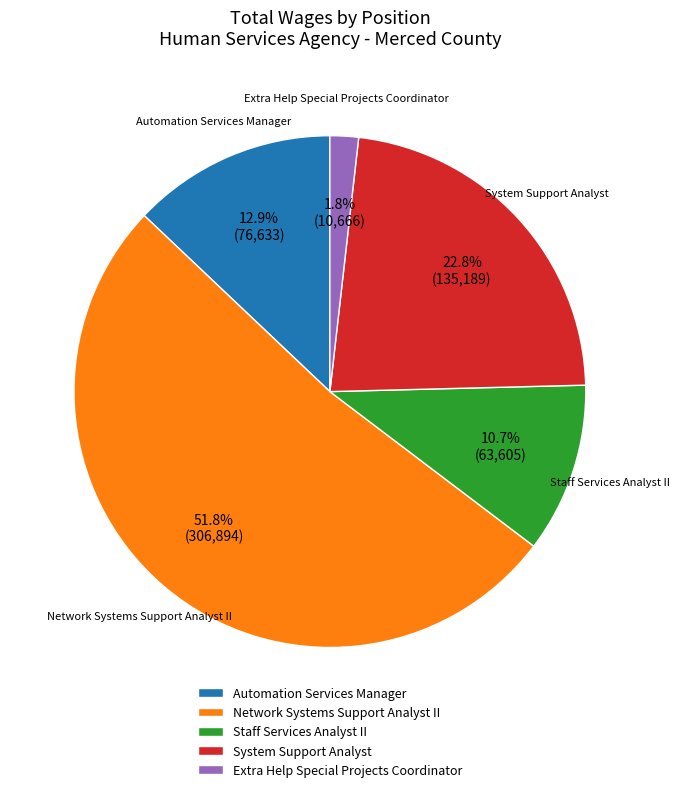

Count the number of slices in the pie.

5